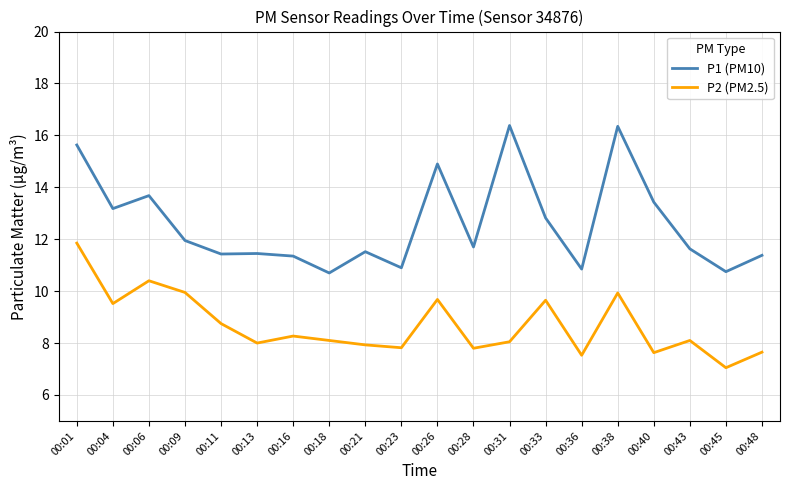

Which series changed the most between 00:43 and 00:48?

P2 (PM2.5)